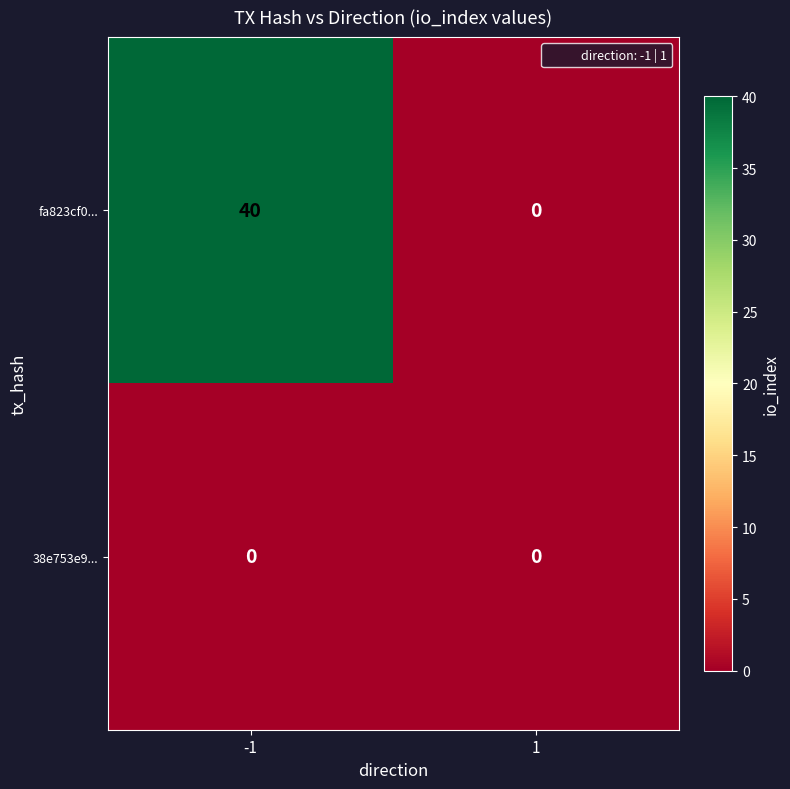

True or false: 38e753e9... has a value of 0 at -1.

True